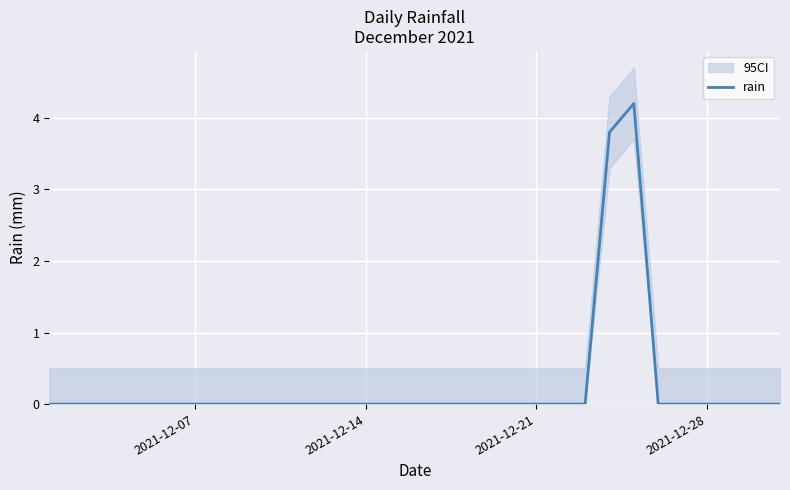

How many distinct data groups are displayed?

1